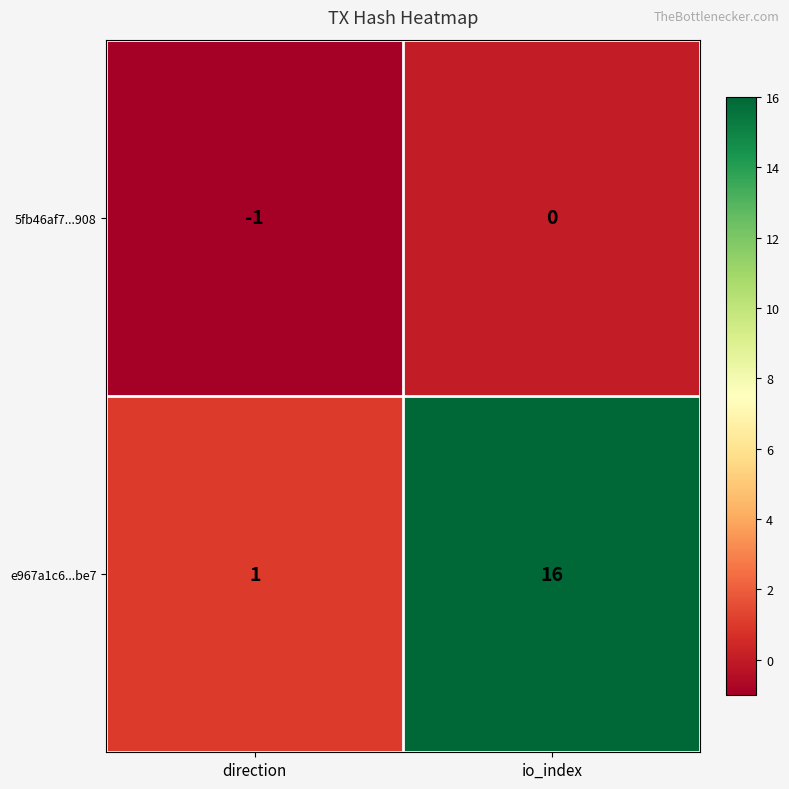

What is the greatest value displayed?

16